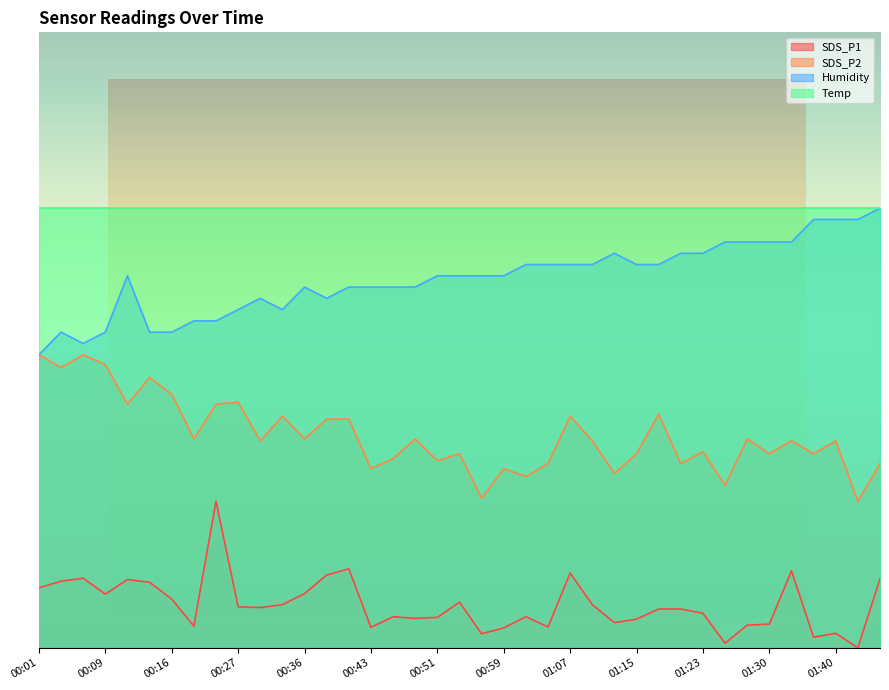

What are all the series names shown in the legend?

SDS_P1, SDS_P2, Humidity, Temp